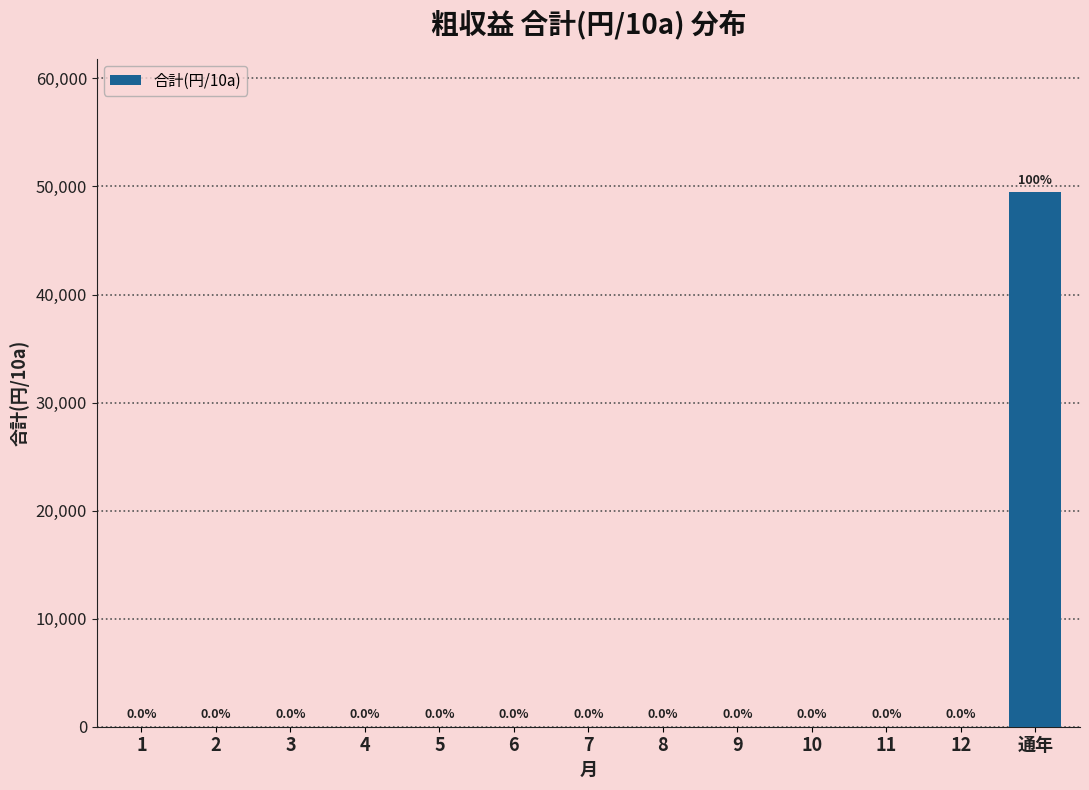

Reading right to left, transcribe all the data shown in this chart.

通年=49465.4	12=0.0	11=0.0	10=0.0	9=0.0	8=0.0	7=0.0	6=0.0	5=0.0	4=0.0	3=0.0	2=0.0	1=0.0